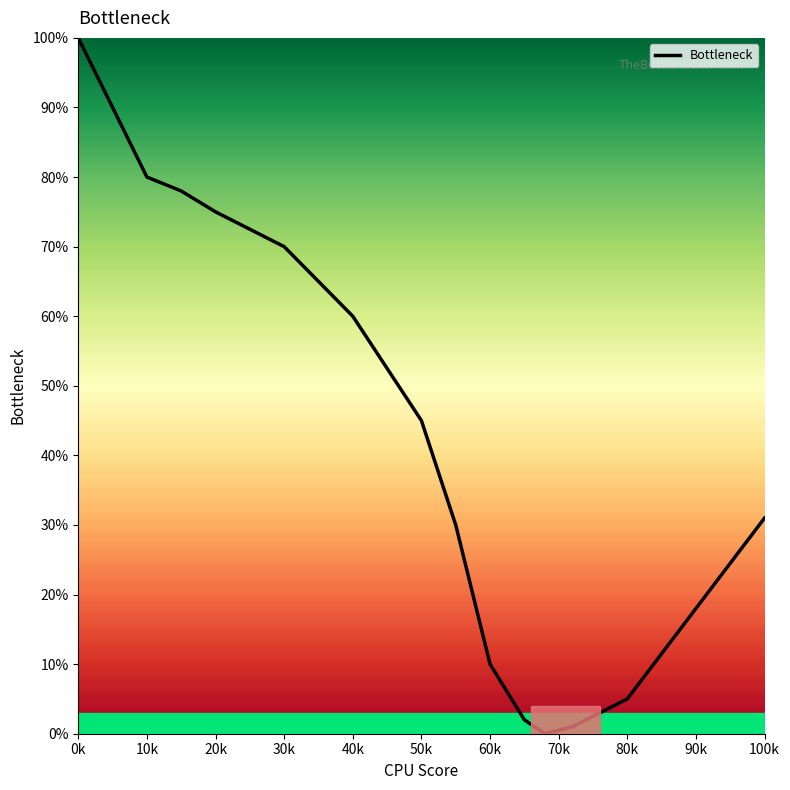

What is the maximum value shown in the chart?

100